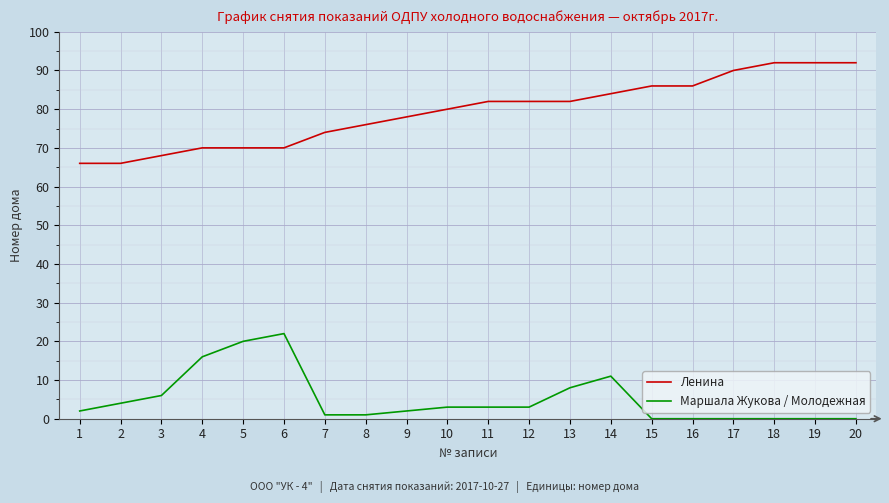

Is this an area chart (filled region under the line)?

No